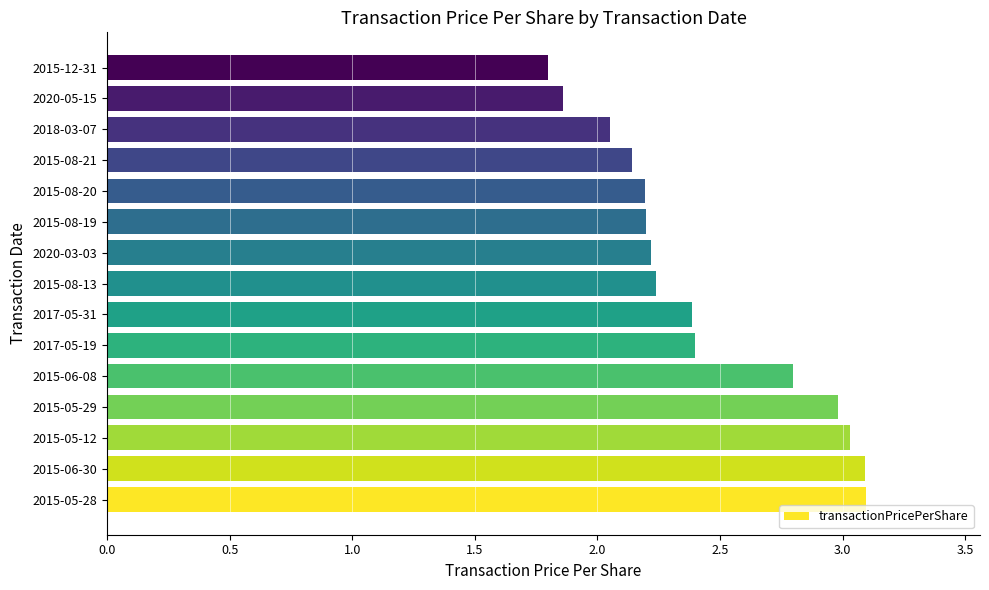

How many bars are there in total?

15